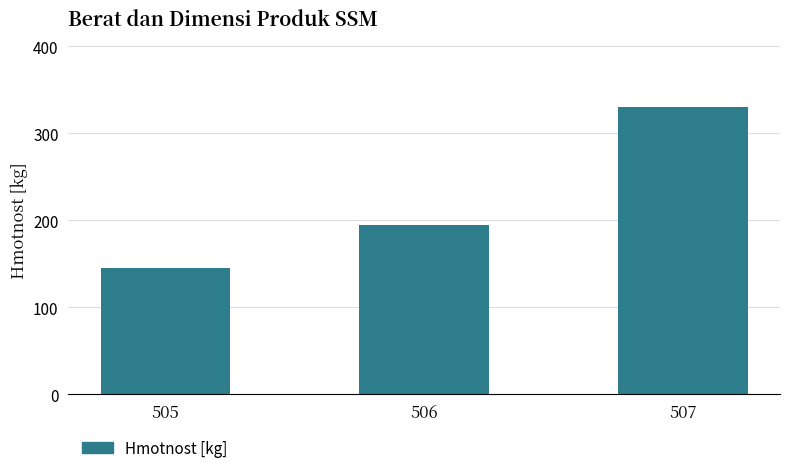

At which label is the value closest to 237?

506